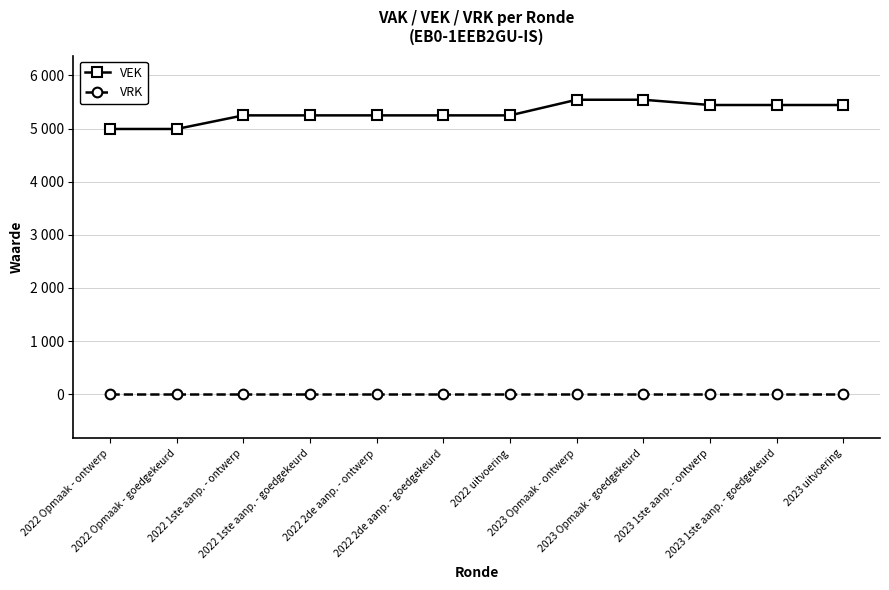

Is this an area chart (filled region under the line)?

No